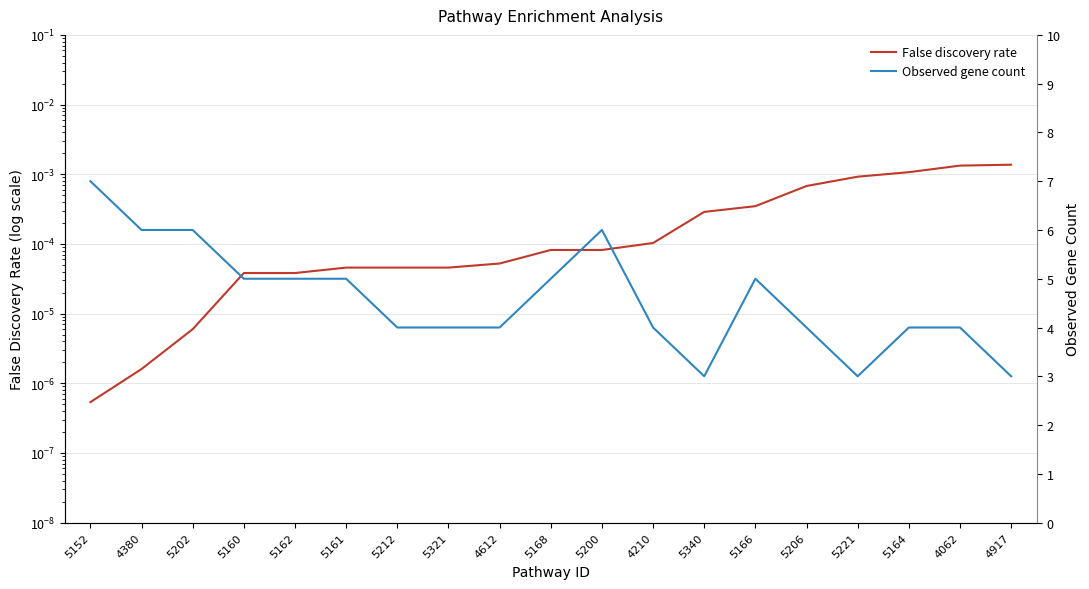

What is the spread (max minus min) of values at 5160?

5.0